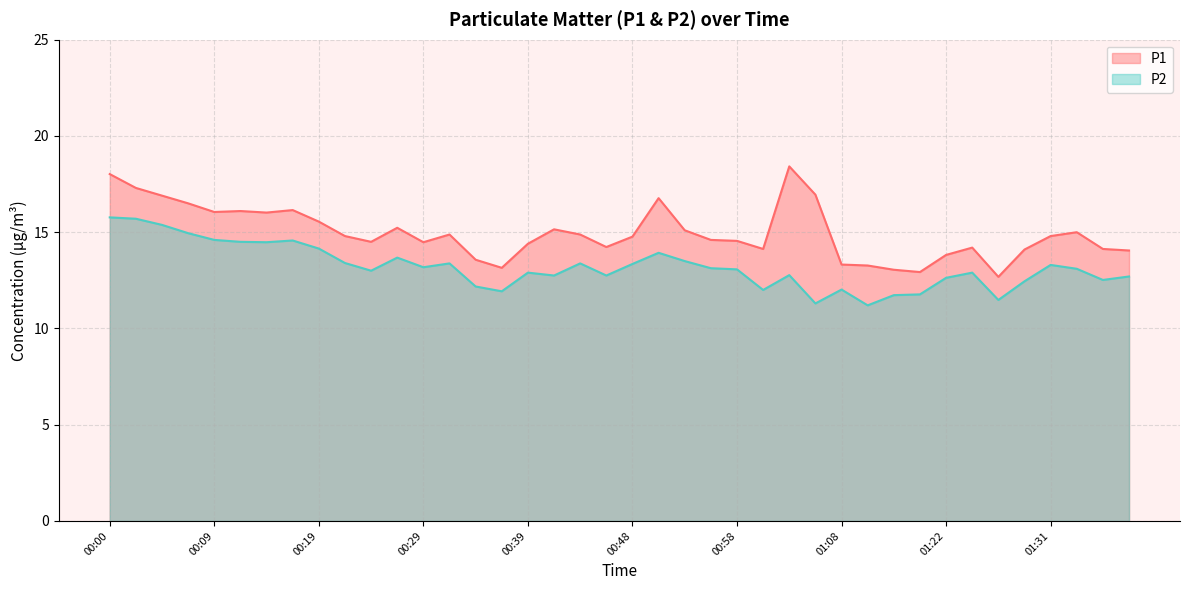

True or false: P2 has a value of 11.8 at 01:19.

True